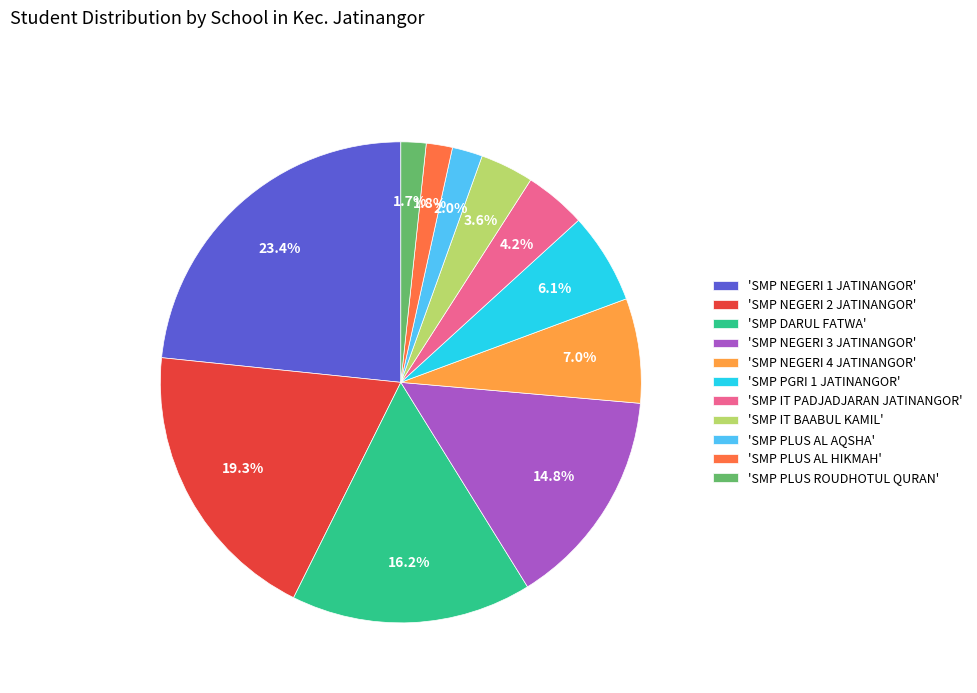

Approximately how many times larger is the value at 'SMP PGRI 1 JATINANGOR' compared to 'SMP PLUS ROUDHOTUL QURAN'?

3.6